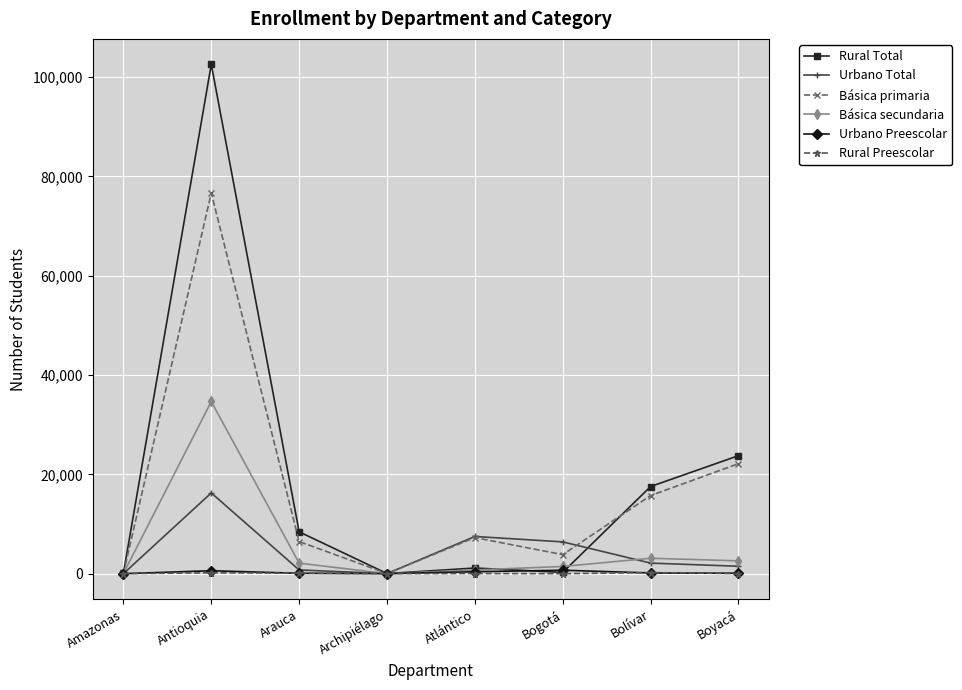

What is the difference between the maximum and minimum values in the Urbano Total series?

16262